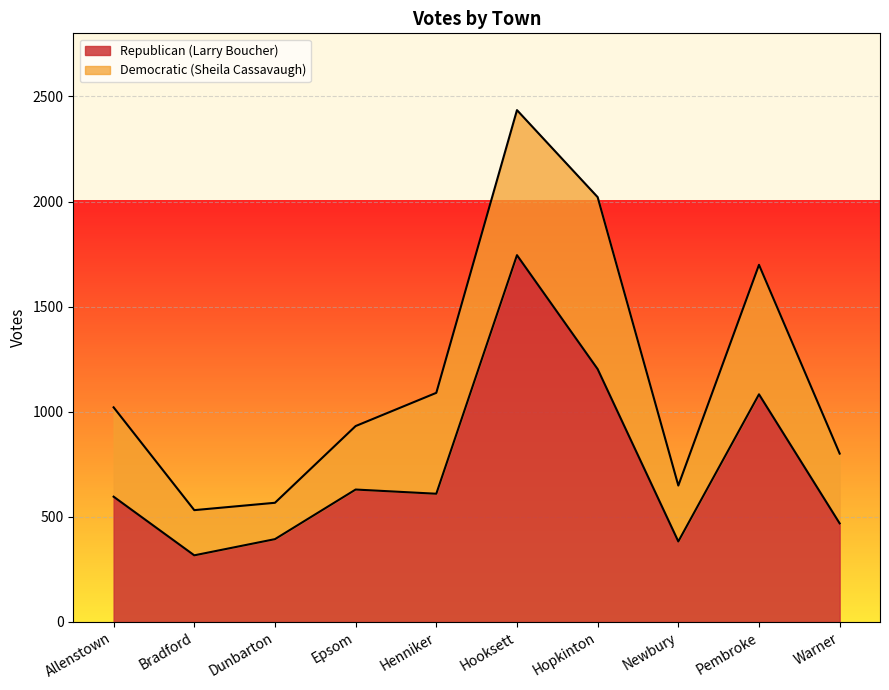

Where does the data first go above 610?

Epsom